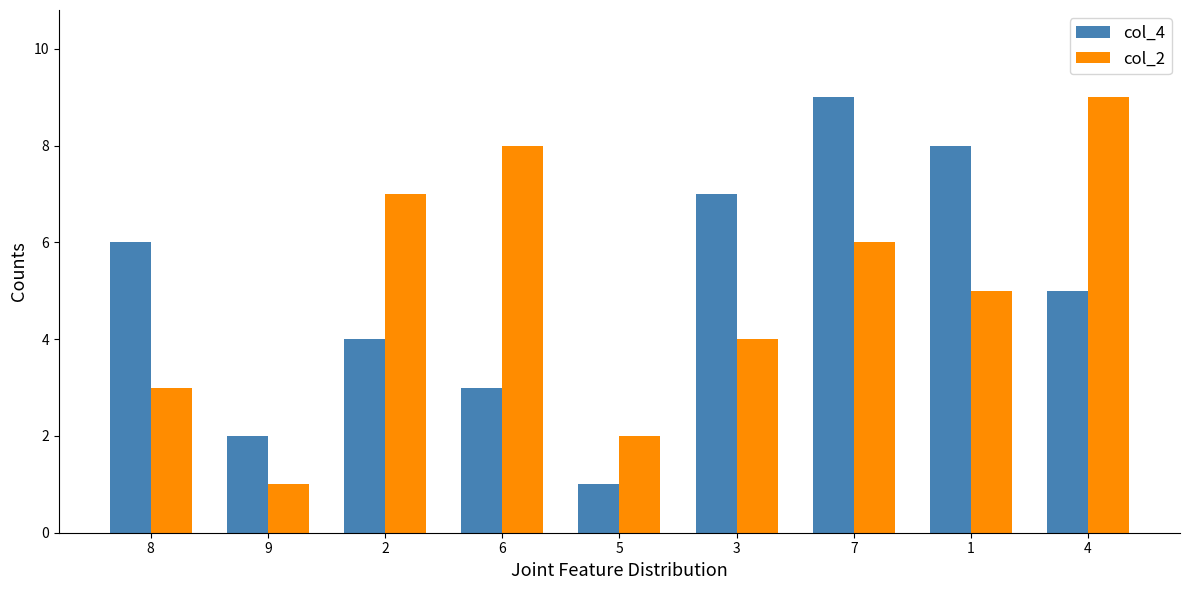

Which series changed the most between 9 and 7?

col_4